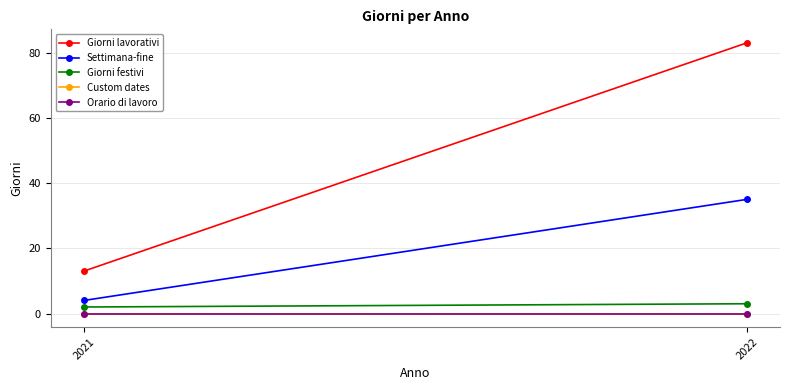

Reading left to right, extract all data points from this chart.

Giorni lavorativi: 13	83
Settimana-fine: 4	35
Giorni festivi: 2	3
Custom dates: 0	0
Orario di lavoro: 0	0